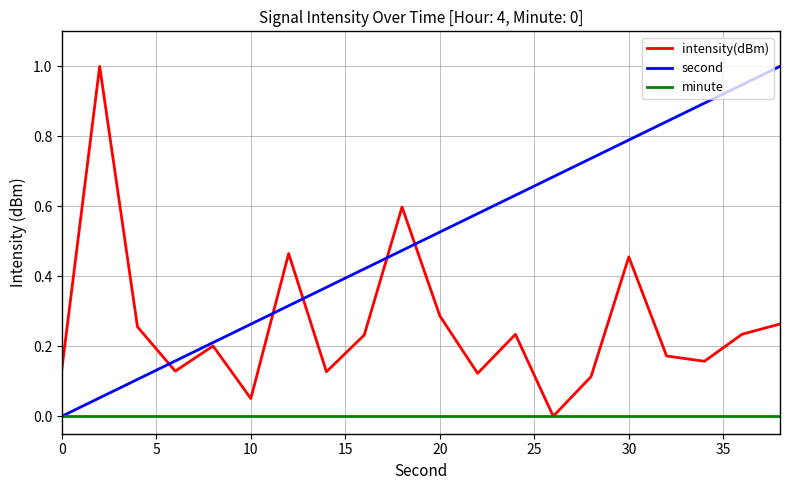

What are all the series names shown in the legend?

intensity(dBm), second, minute